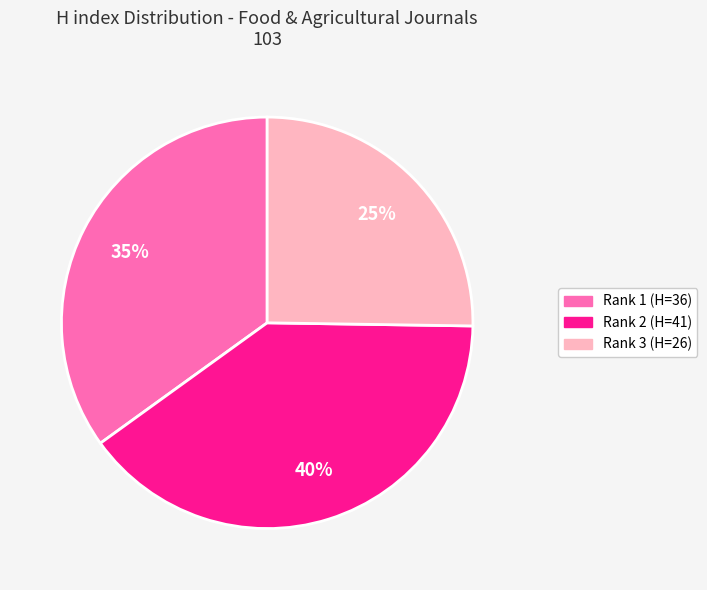

To the nearest percent, what is the average slice percentage?

33%